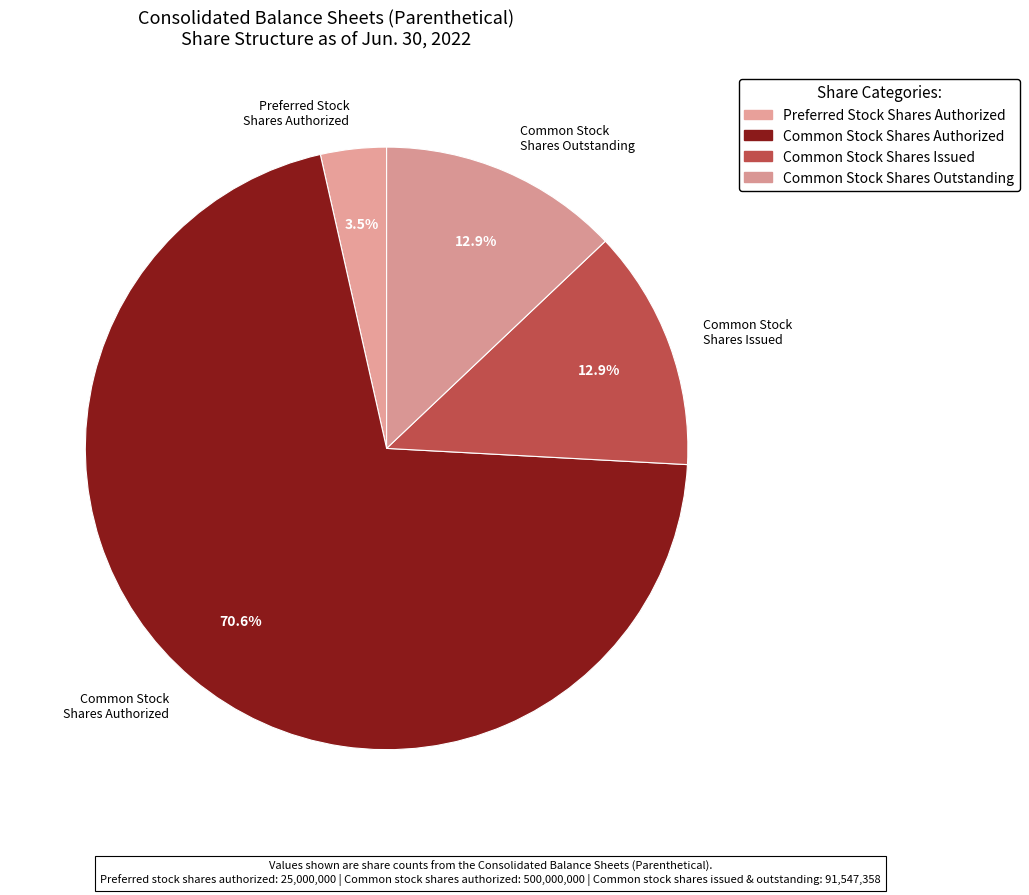

What is the change in value from Preferred stock shares authorized to Common stock shares outstanding?

+66547358